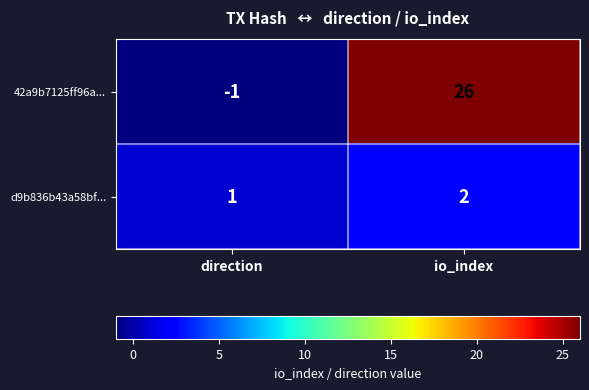

Where is 42a9b7125ff96a... nearest to the value 12?

direction